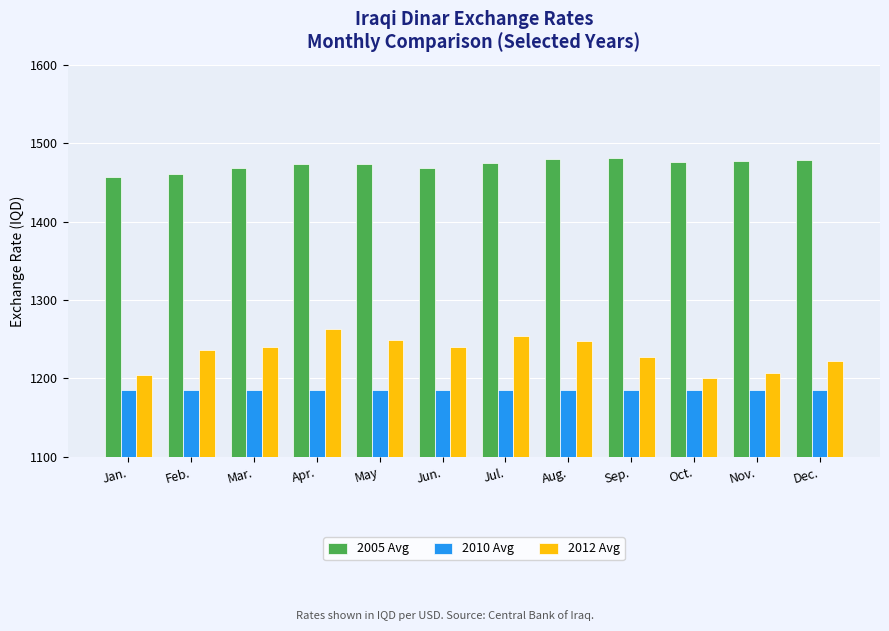

What is the sum of the 2005 Avg values at Dec. and Jan.?

2935